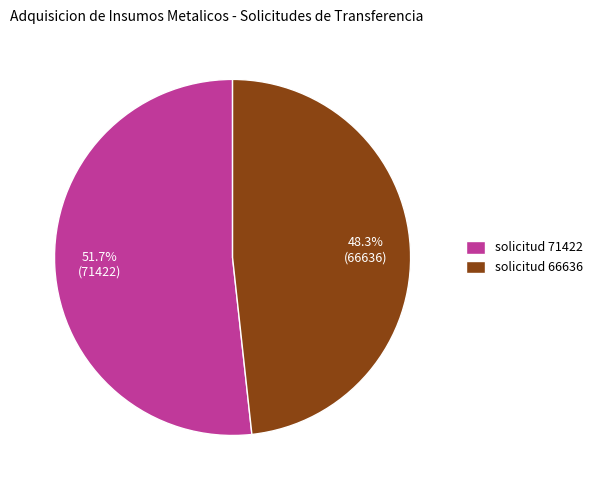

To the nearest percent, what is the average slice percentage?

50%